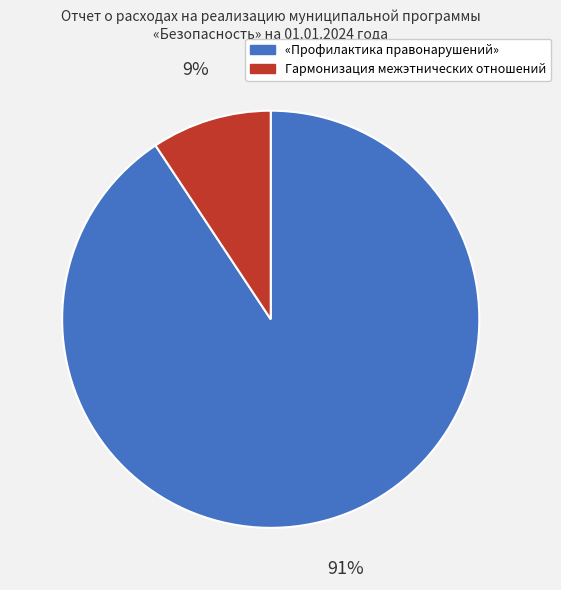

Which category has the smallest portion of the pie?

Гармонизация межэтнических отношений